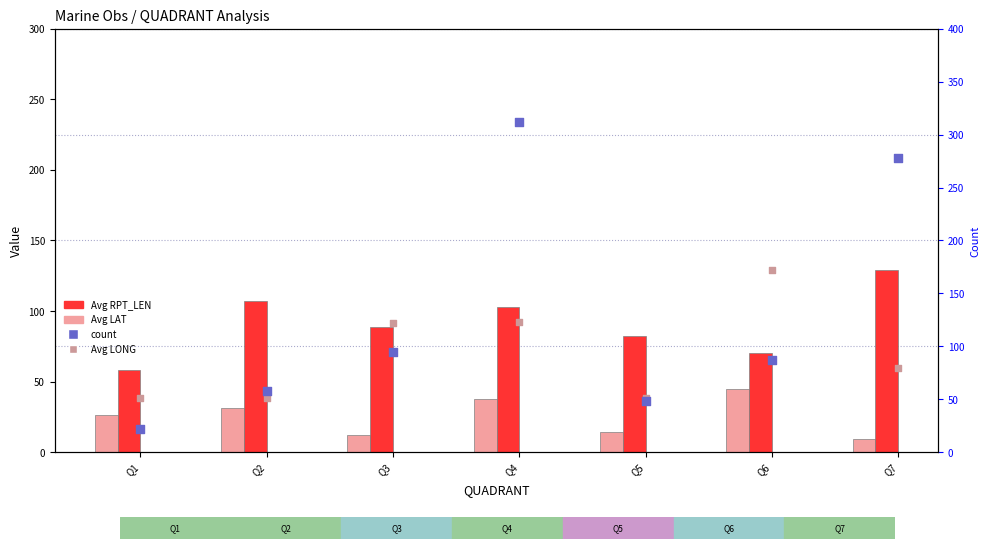

Which series reaches the maximum Y coordinate?

count